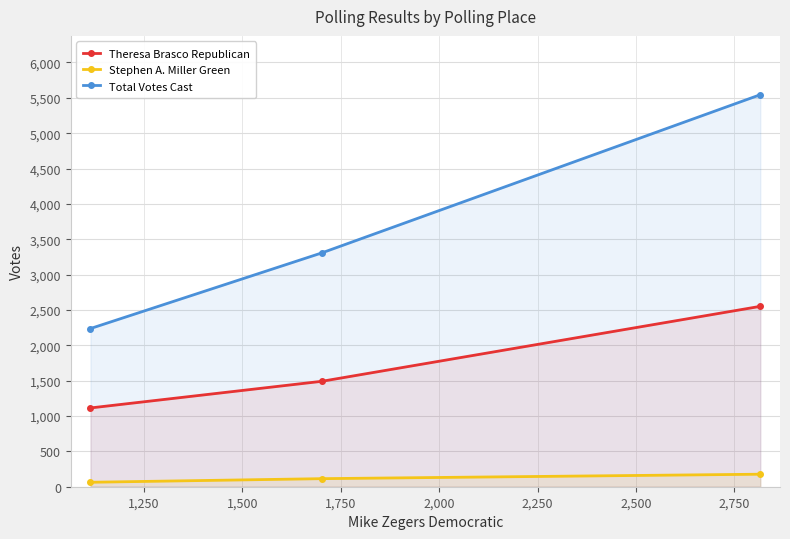

What is the minimum value for Theresa Brasco Republican?

1114